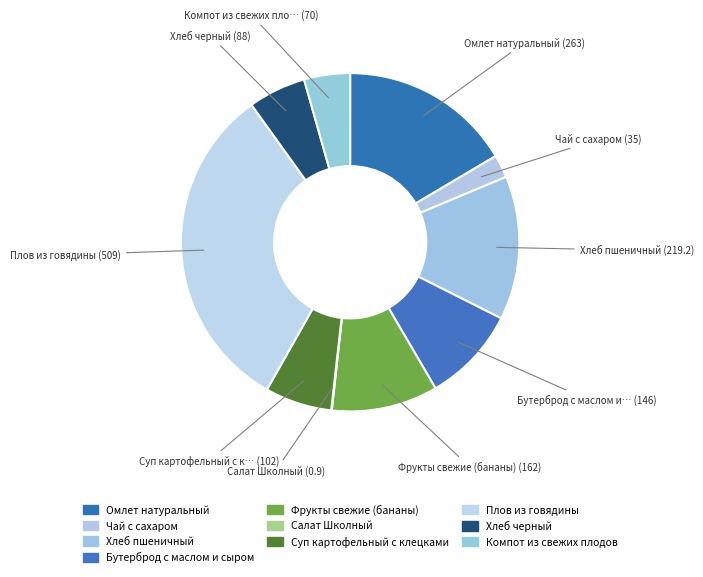

Do Омлет натуральный and Чай с сахаром together represent more than half of the pie?

No